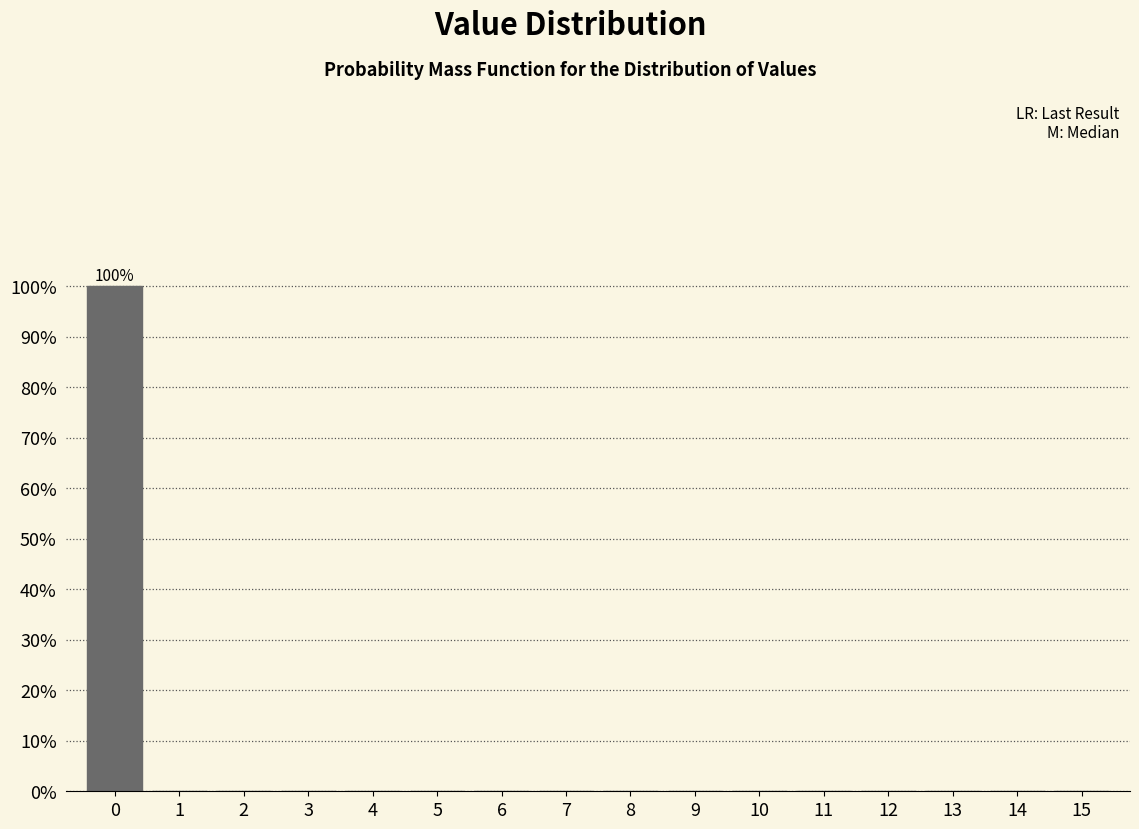

Over which range of the x-axis is the bar tallest?

-0.5 to 0.5